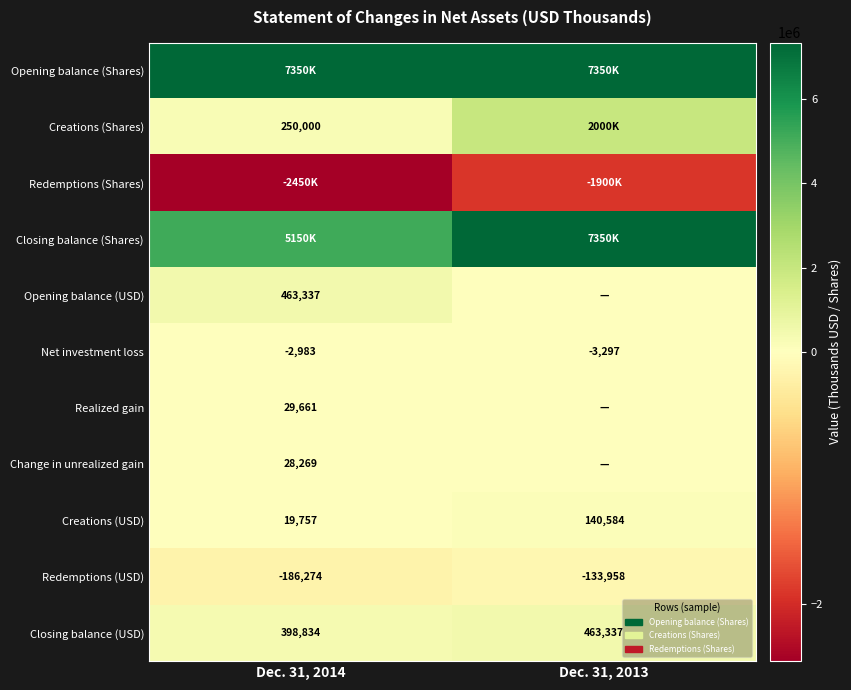

What is the difference between the maximum and minimum values in the Net investment loss series?

314